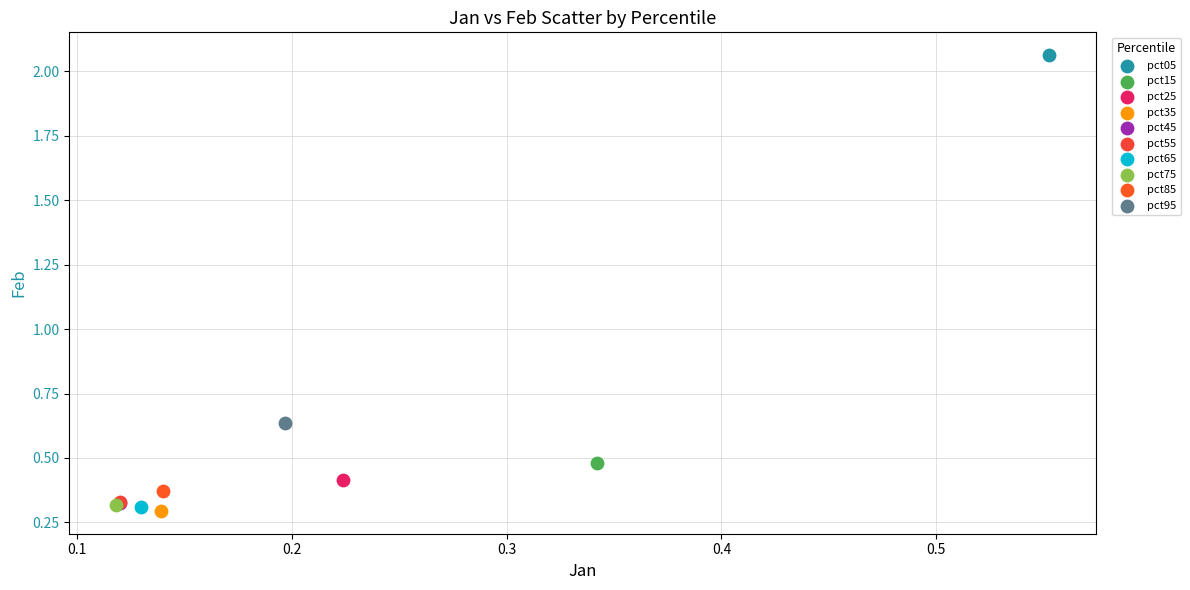

What are all the series names shown in the legend?

pct05, pct15, pct25, pct35, pct45, pct55, pct65, pct75, pct85, pct95